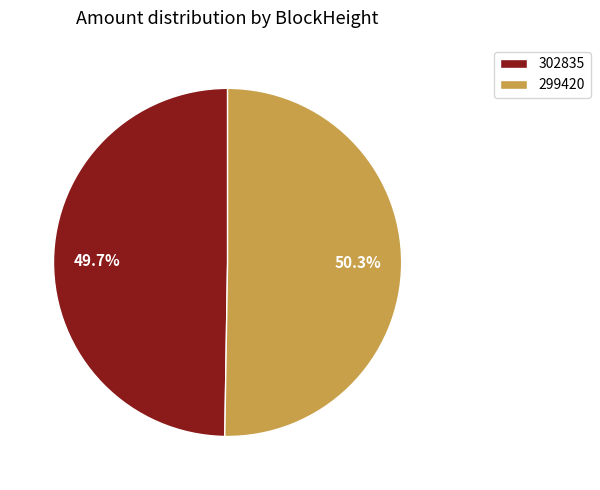

How many slices are in this pie chart?

2